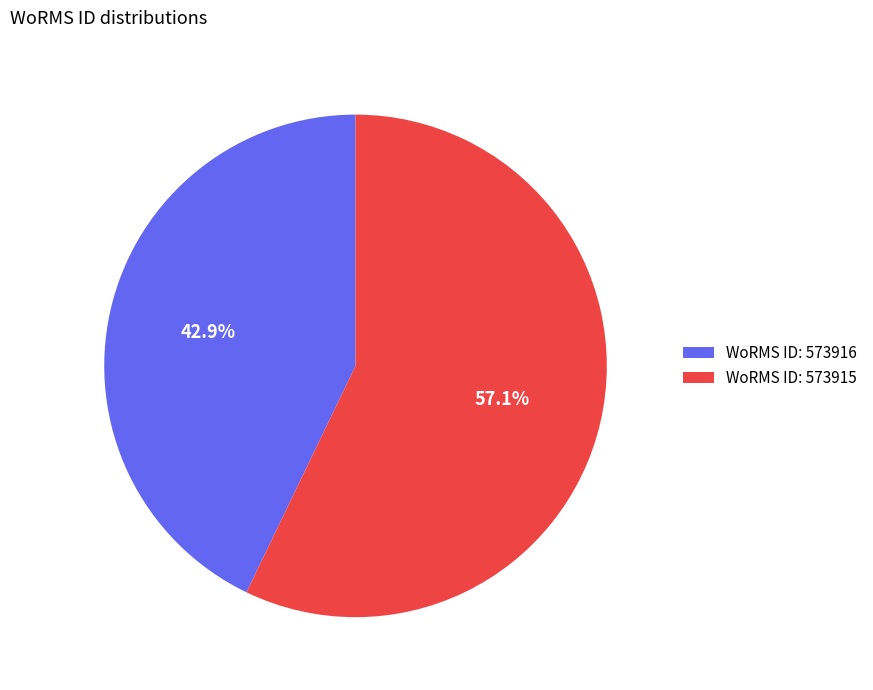

Is WoRMS ID: 573916 the majority of the pie?

No